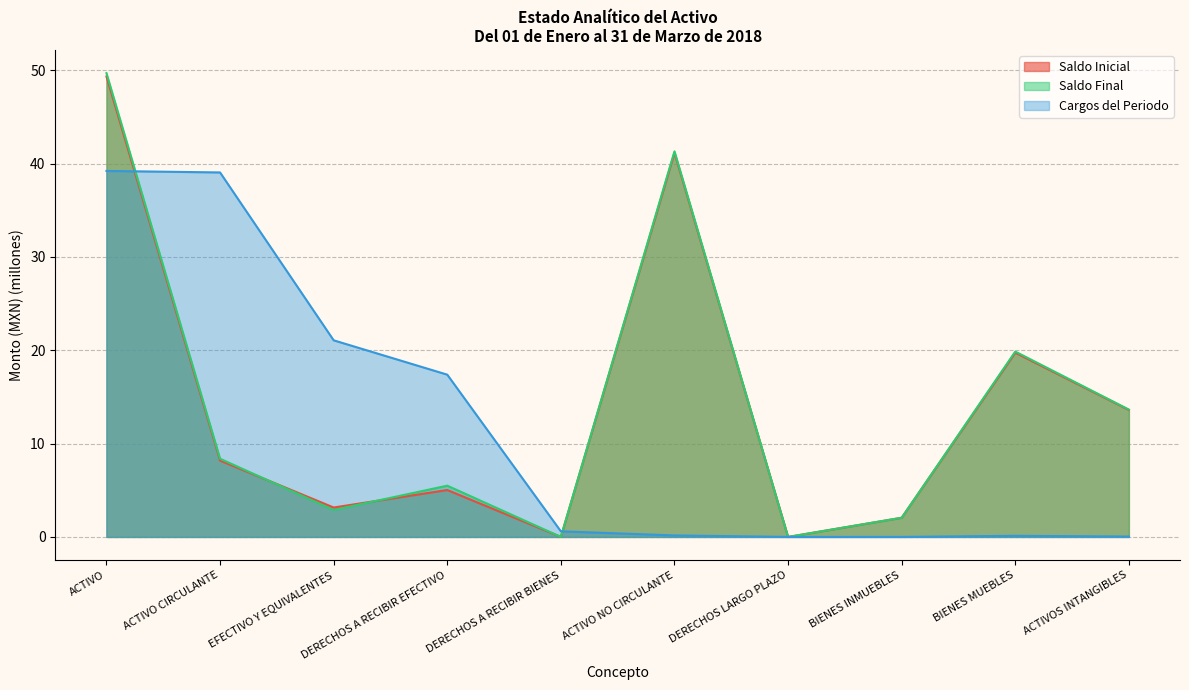

Is it true that Cargos del Periodo equals 26.4 at DERECHOS A RECIBIR EFECTIVO?

False